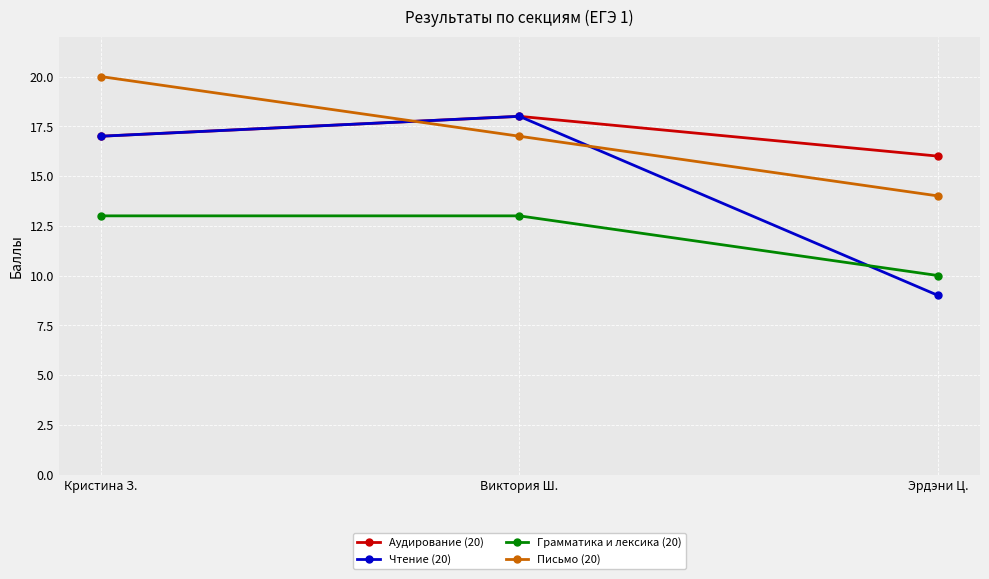

At which category is the sum across all series the highest?

Кристина З.